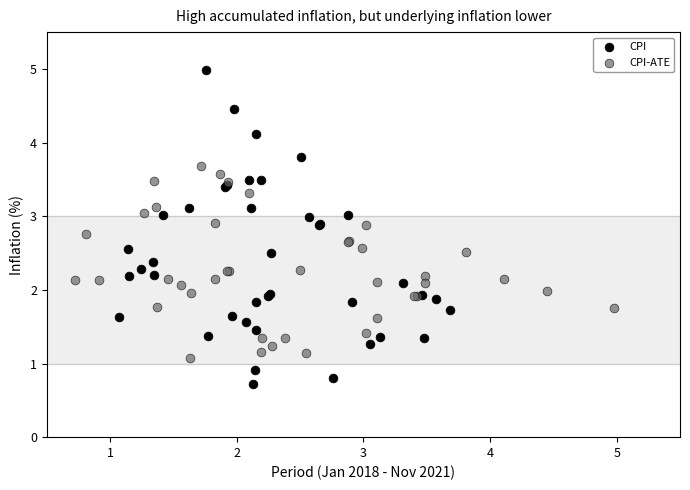

Which series contains the highest Y value?

CPI